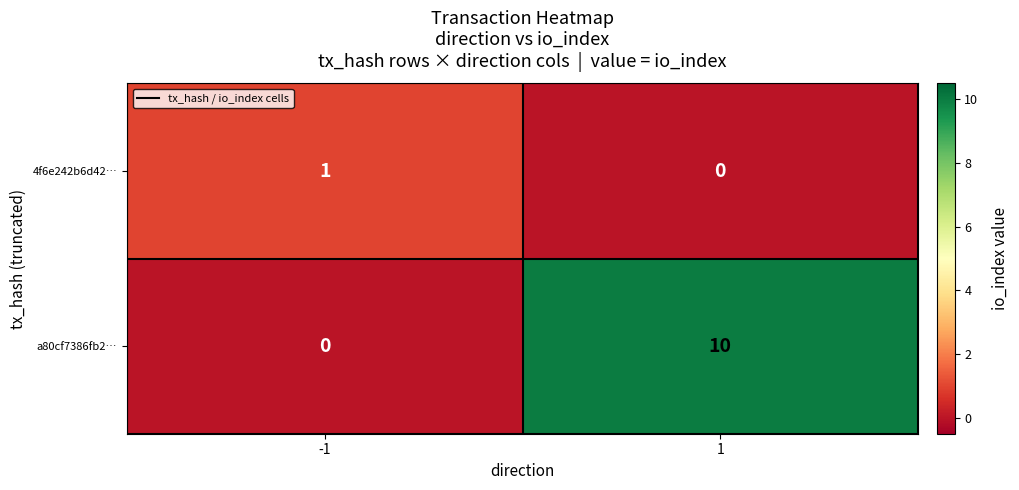

What is the difference between the maximum and minimum values in the a80cf7386fb2… series?

10